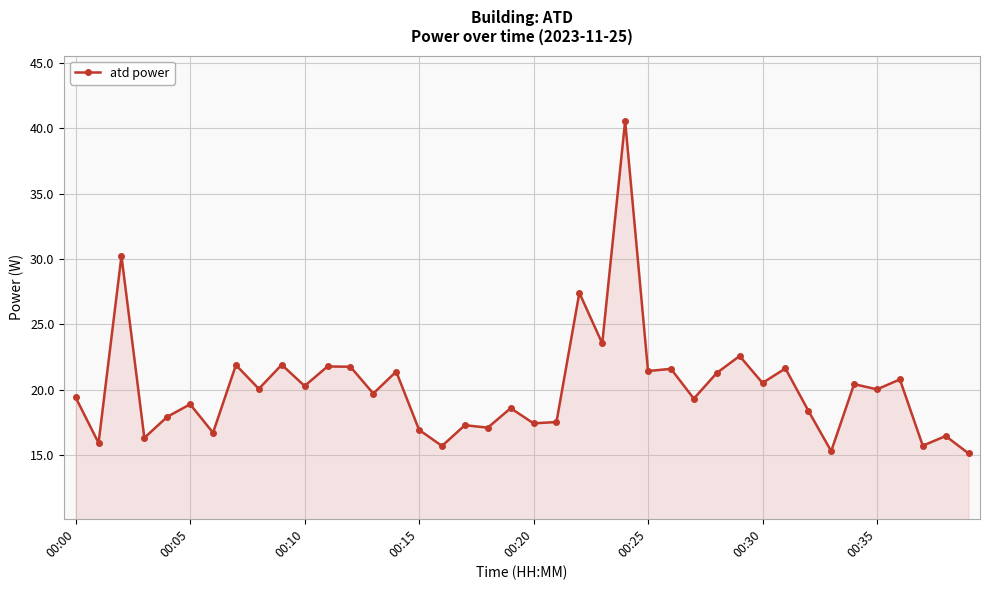

True or false: the data has more than 0 interior local peaks.

True